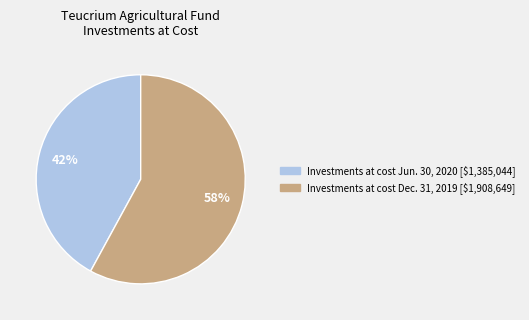

How many segments does this pie chart have?

2